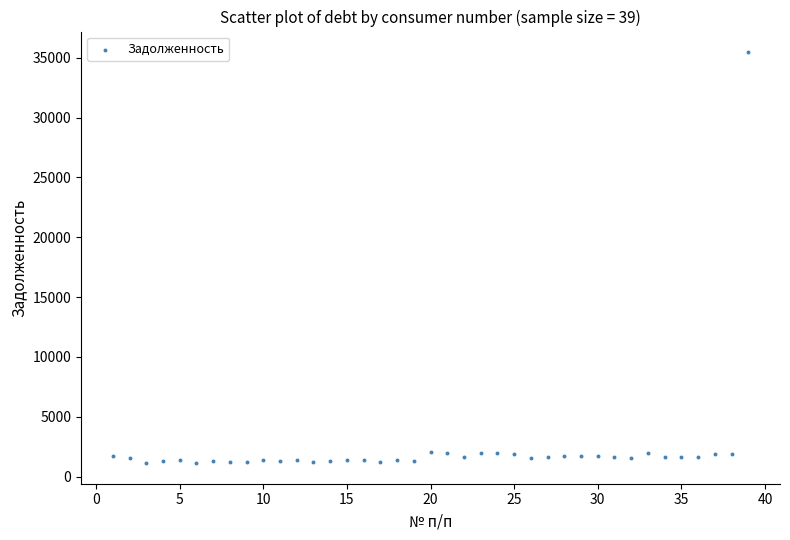

What is the range of Y values (max minus min)?

34332.0